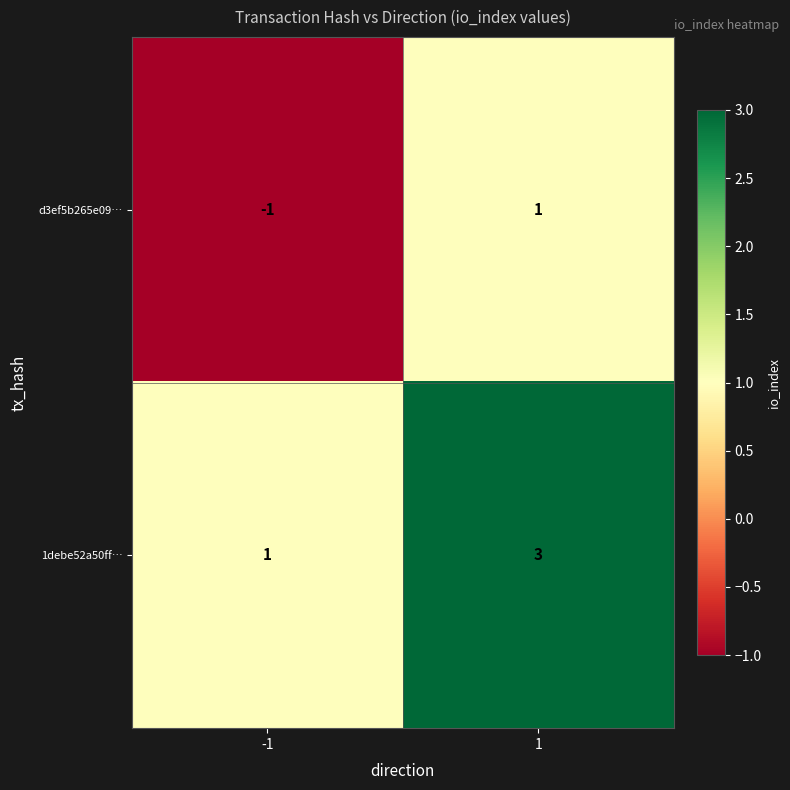

How many data points does each series have?

2